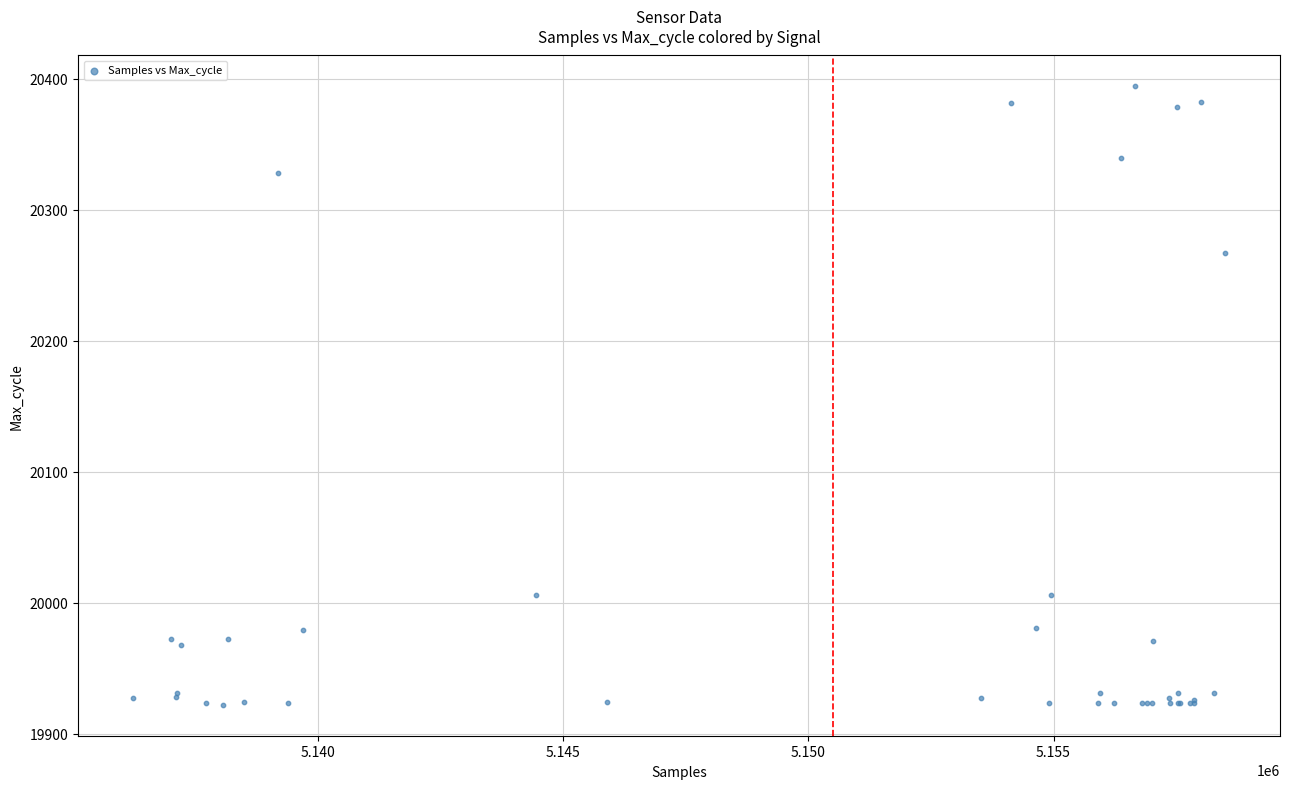

What Y value in the scatter plot is closest to 20158?

20267